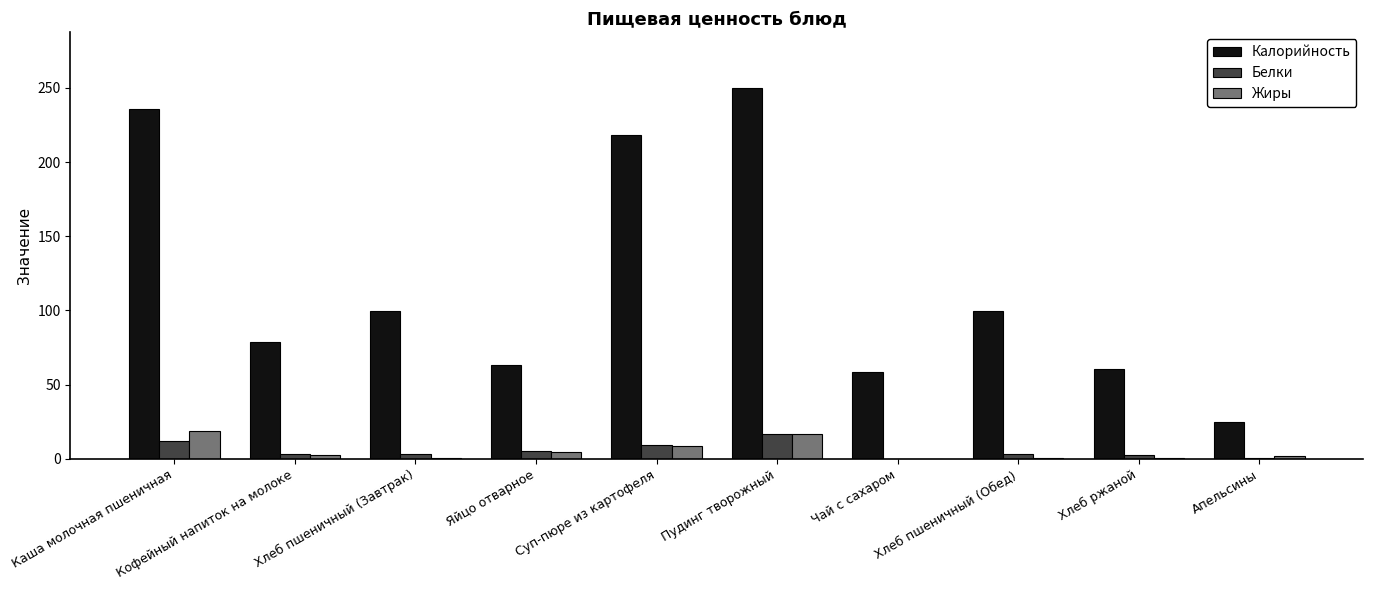

What is the sum of all Белки values?

56.1